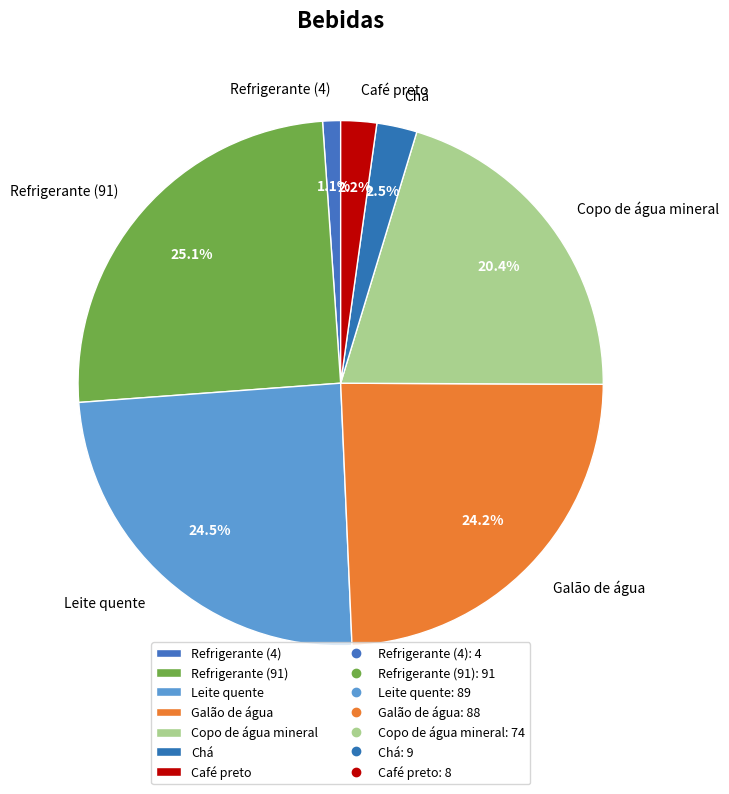

Approximately how many times larger is the value at Refrigerante (91) compared to Galão de água?

1.0